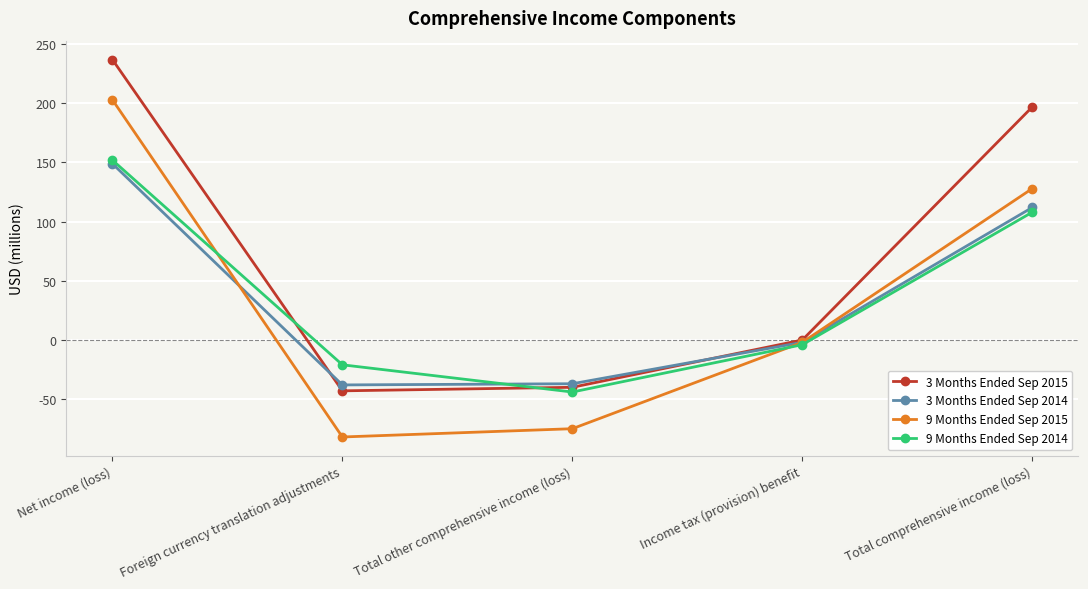

Rank the series by their maximum value, from highest to lowest.

3 Months Ended Sep 2015, 9 Months Ended Sep 2015, 9 Months Ended Sep 2014, 3 Months Ended Sep 2014